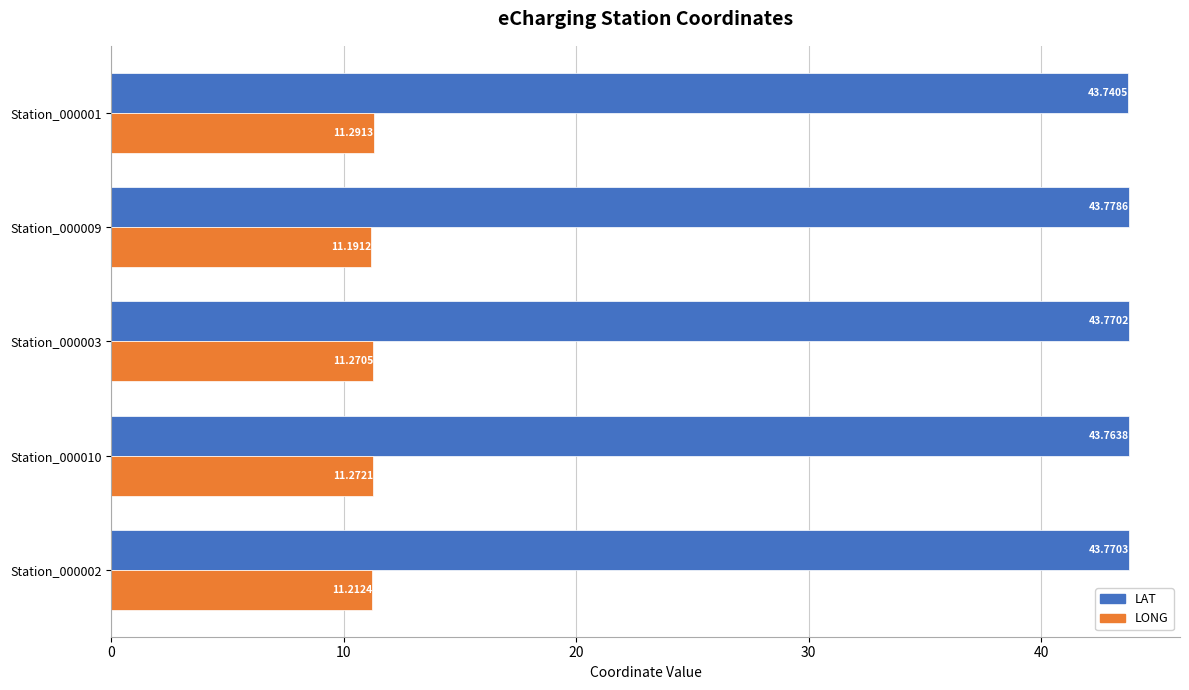

What is the highest value of the LAT series?

43.8